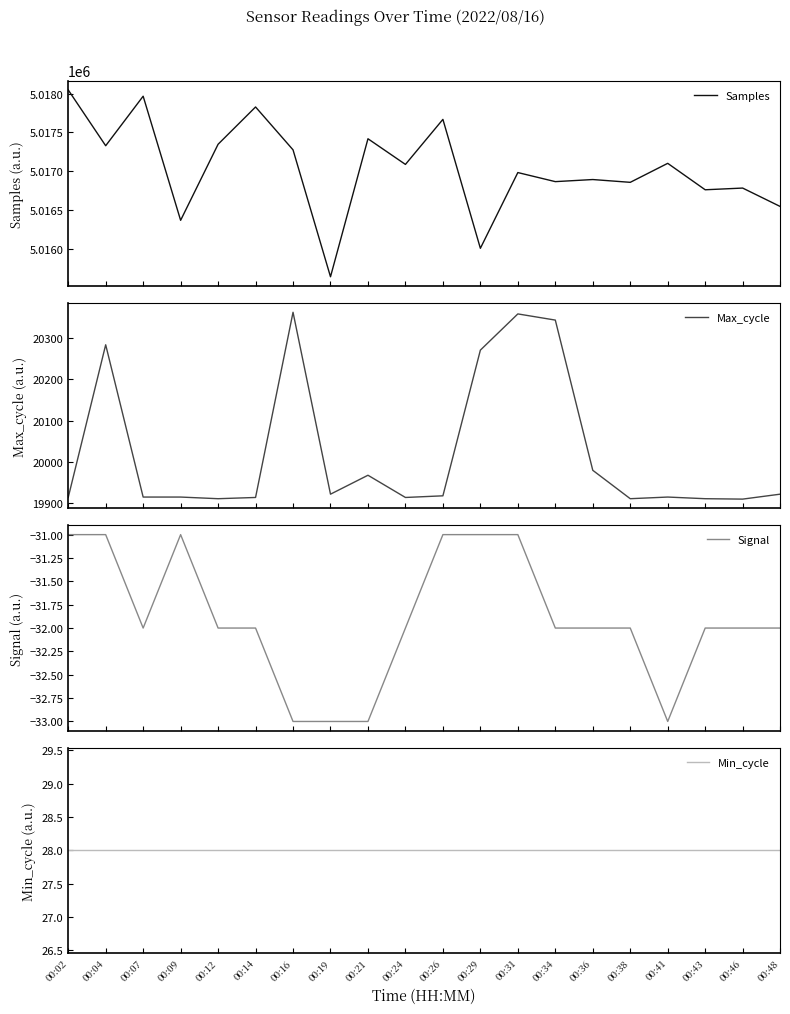

What is the smallest value displayed?

-33